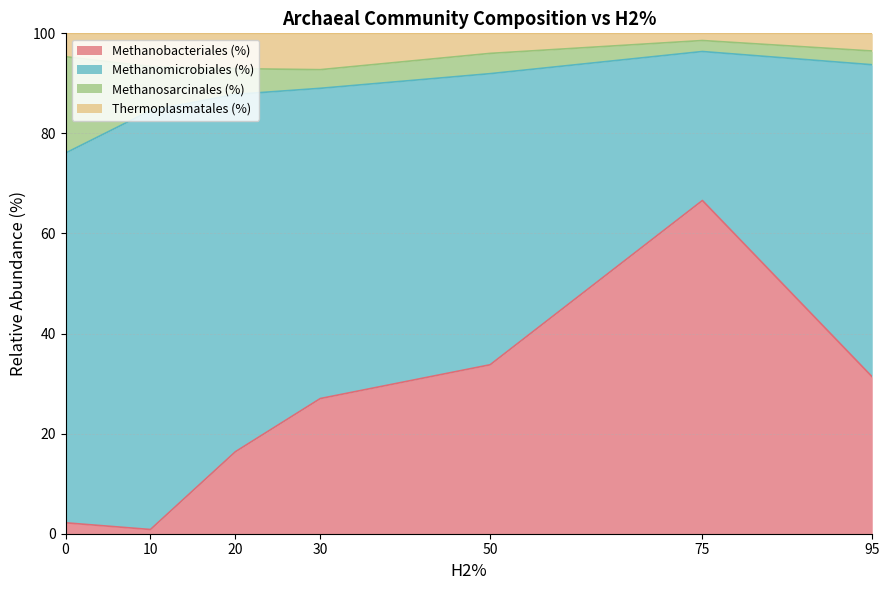

At which label does Methanobacteriales (%) reach its peak?

75